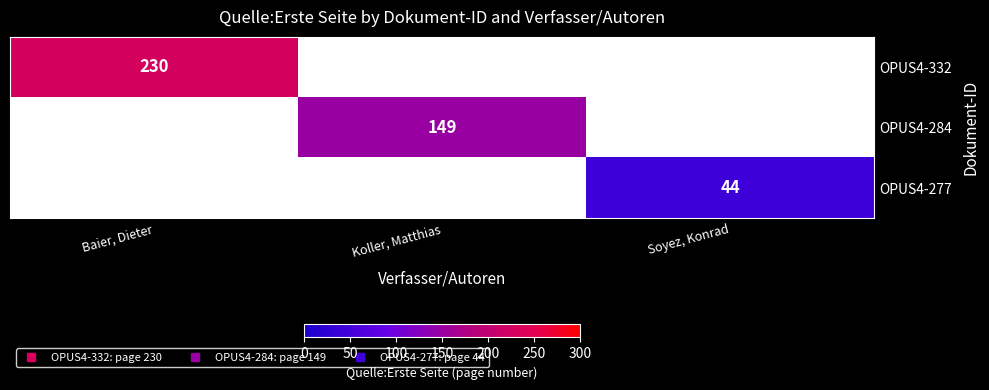

Is it true that OPUS4-284 equals 62.9 at Koller, Matthias?

False